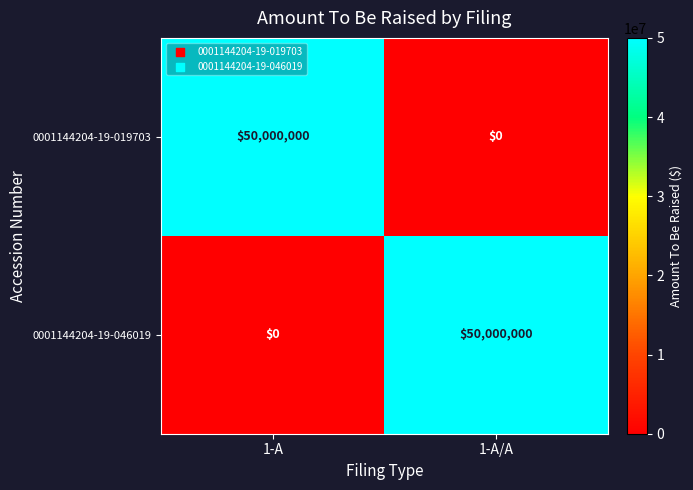

What is the greatest value displayed?

50000000